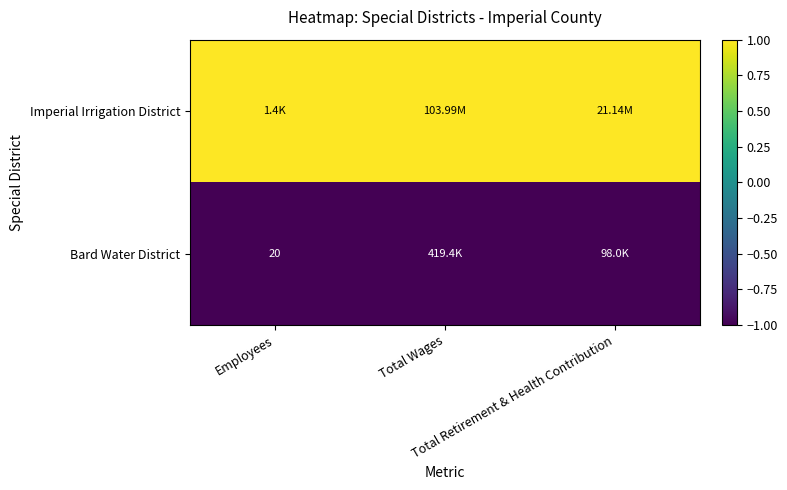

What is the smallest value displayed?

-1